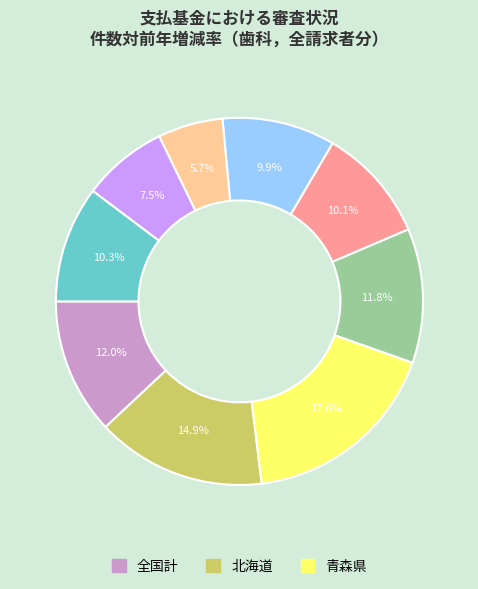

Does any single category account for the majority?

No